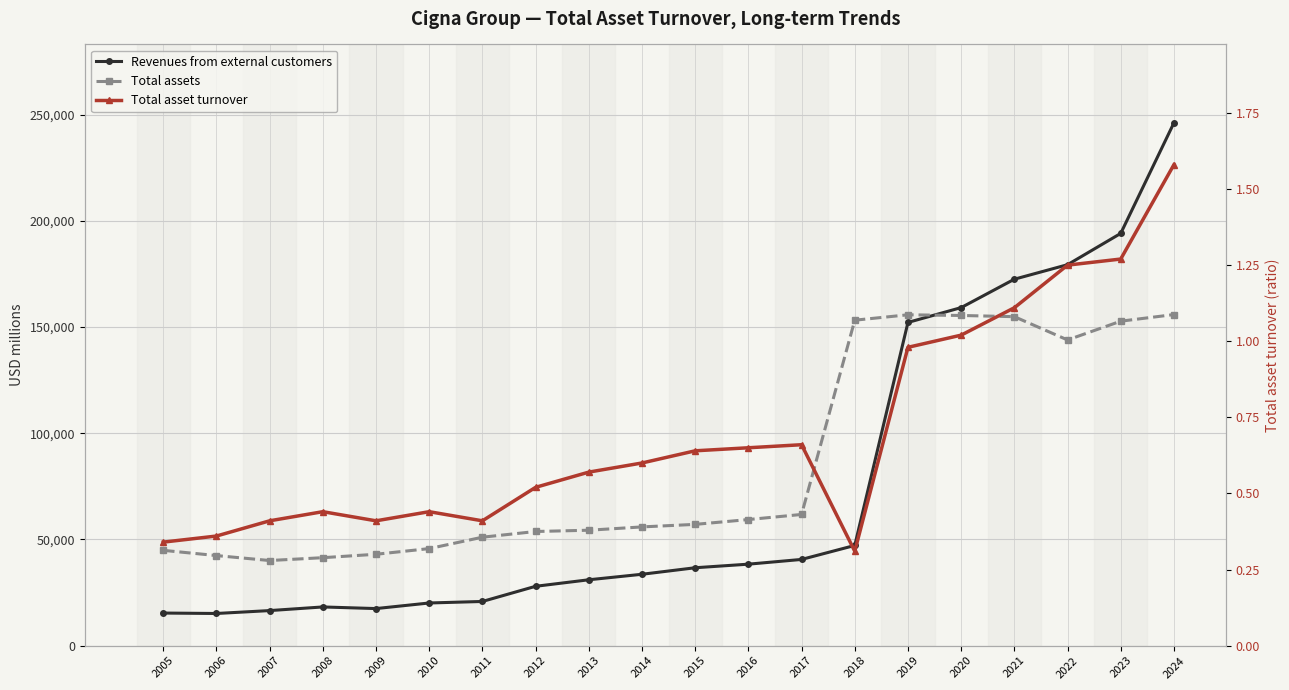

At which category is the sum across all series the highest?

2024